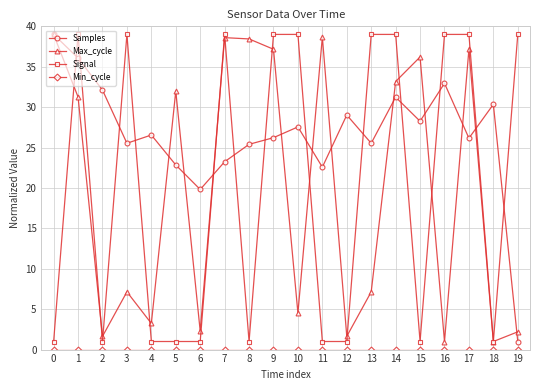

What is the total value across all series at 5?

55.8